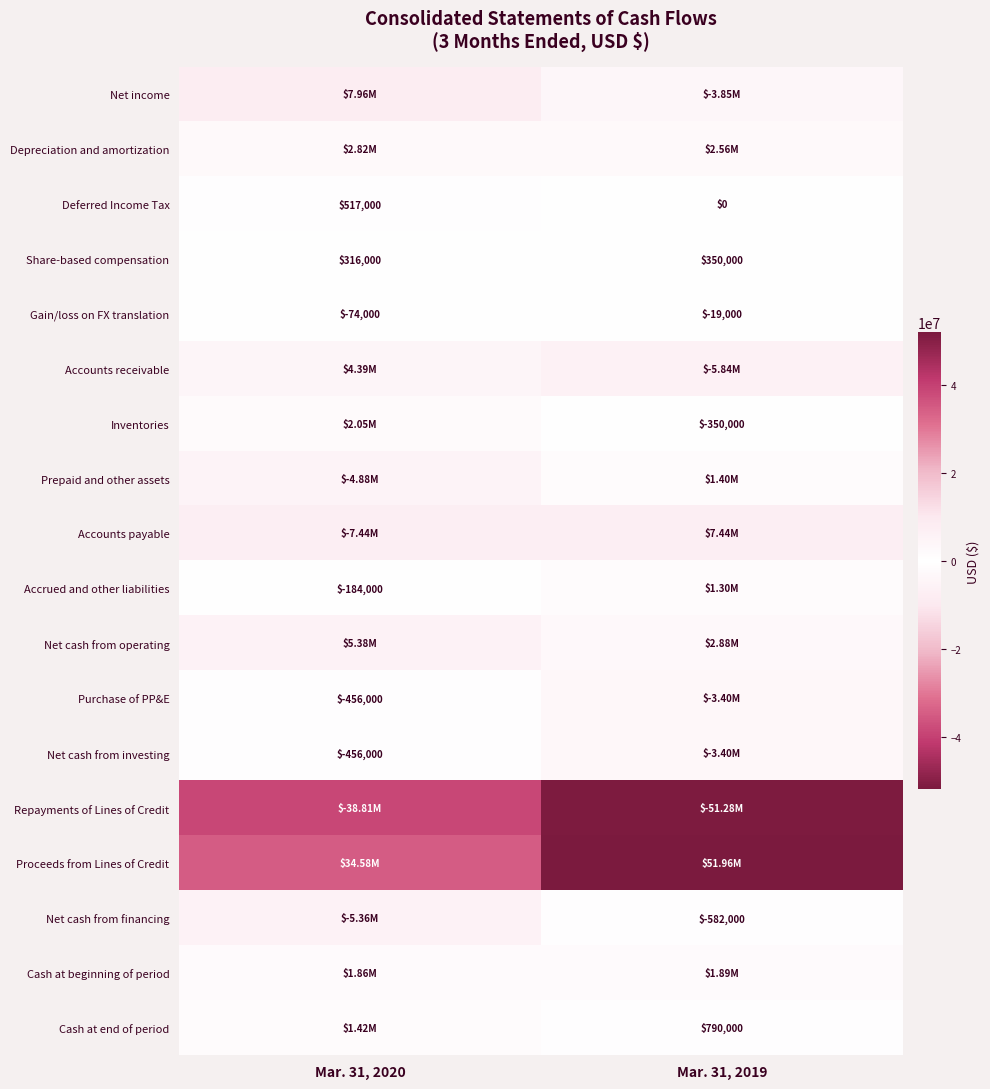

Between Mar. 31, 2020 and Mar. 31, 2019, which is larger?

Mar. 31, 2020